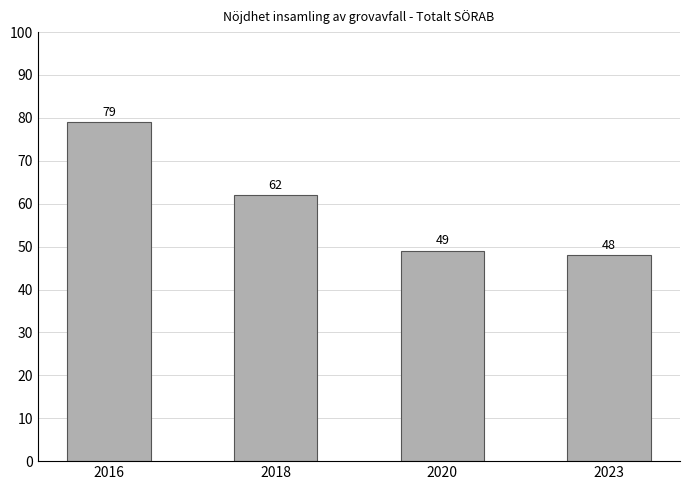

Approximately how many times larger is the value at 2023 compared to 2018?

0.8